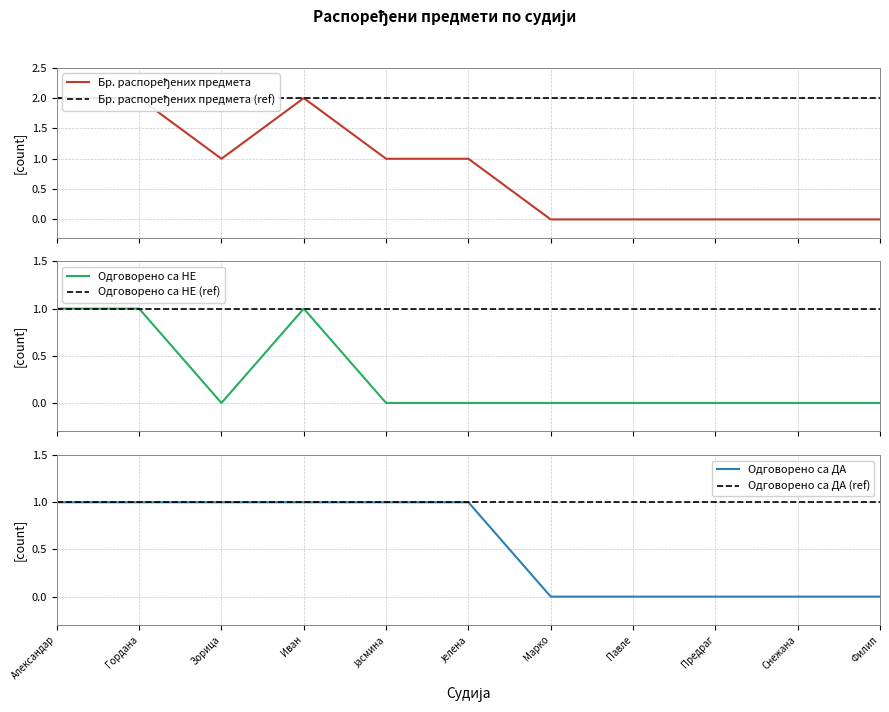

Which series has the largest range (max minus min)?

Бр. распоређених предмета